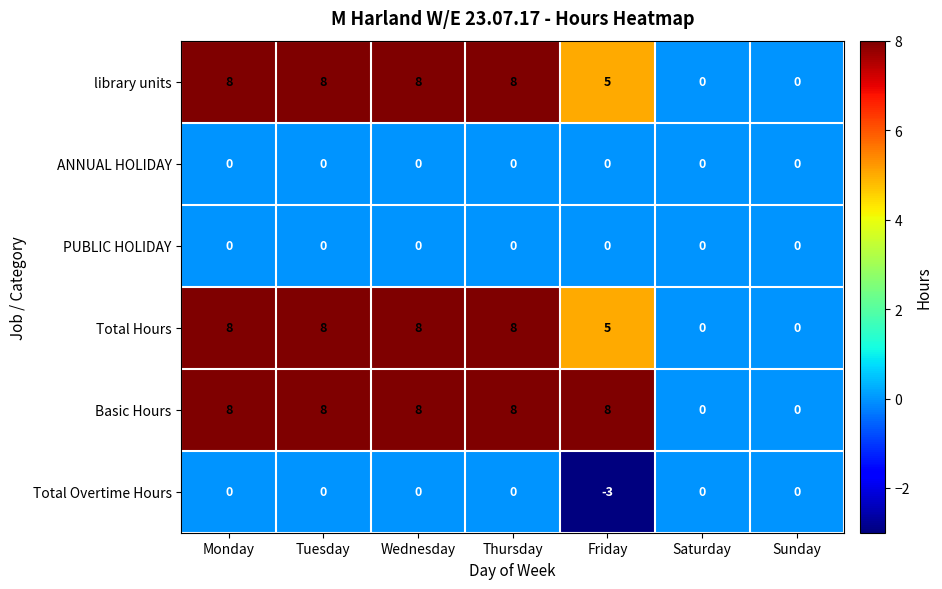

True or false: library units has a value of 3 at Monday.

False